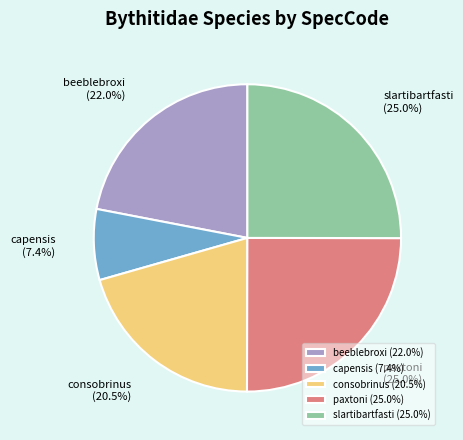

What portion of the pie excludes capensis?

92.6%